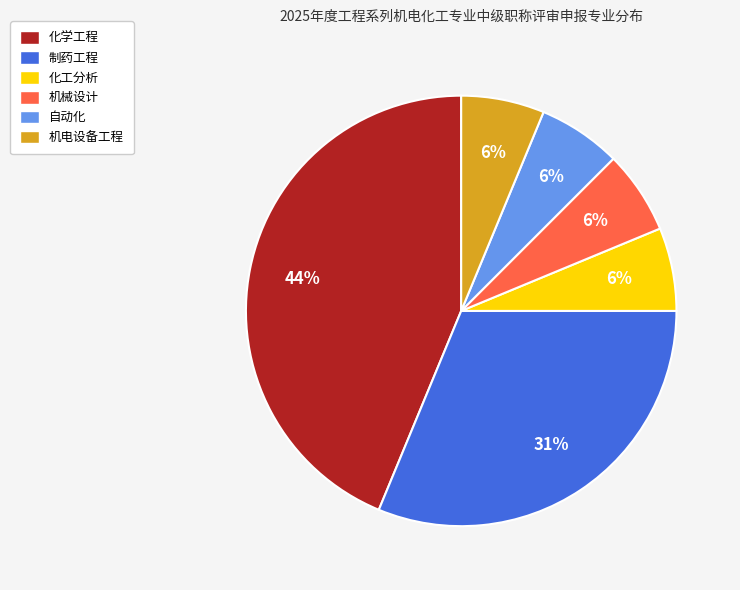

Is 机电设备工程 the majority of the pie?

No